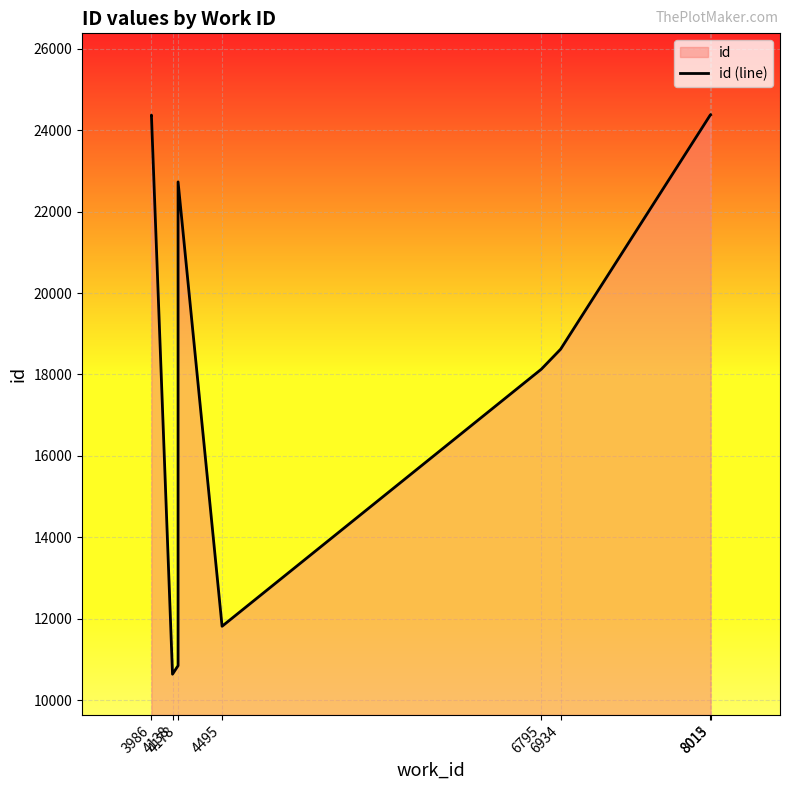

What is the difference between the second highest and minimum values?

13736